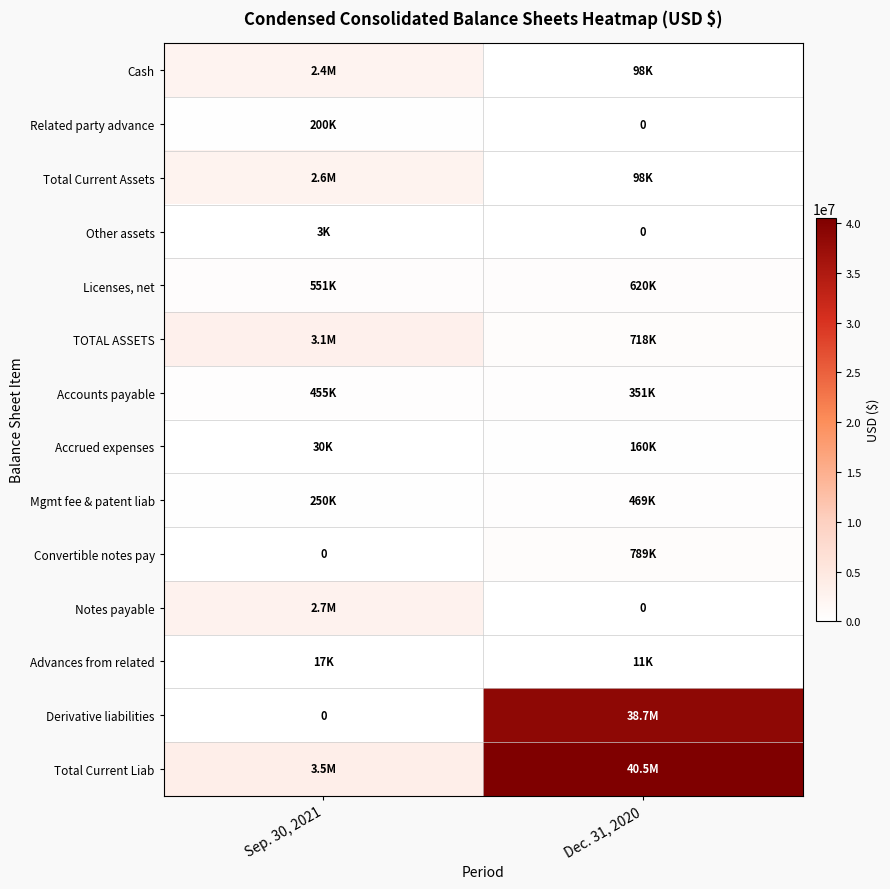

At how many categories does at least one series exceed 19100834?

1